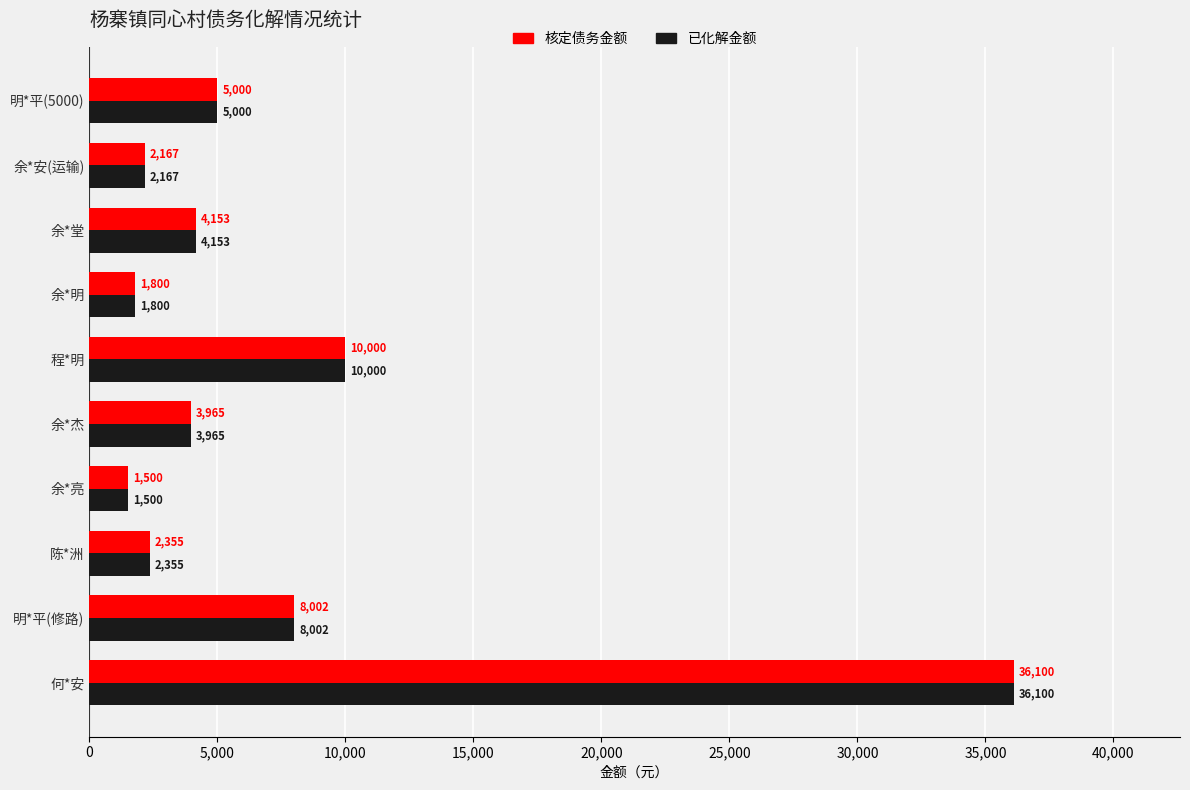

Is the value of 已化解金额 at 余*杰 greater than the value of 核定债务金额 at 陈*洲?

Yes